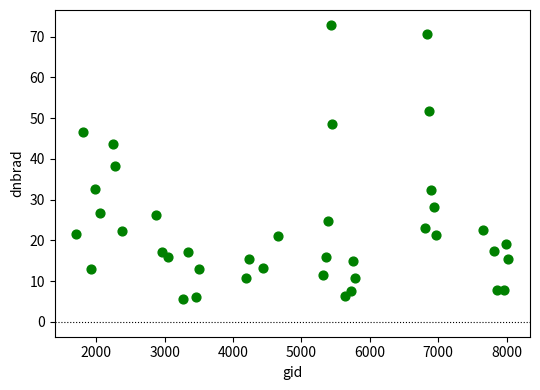

What is the range of Y values (max minus min)?

67.3